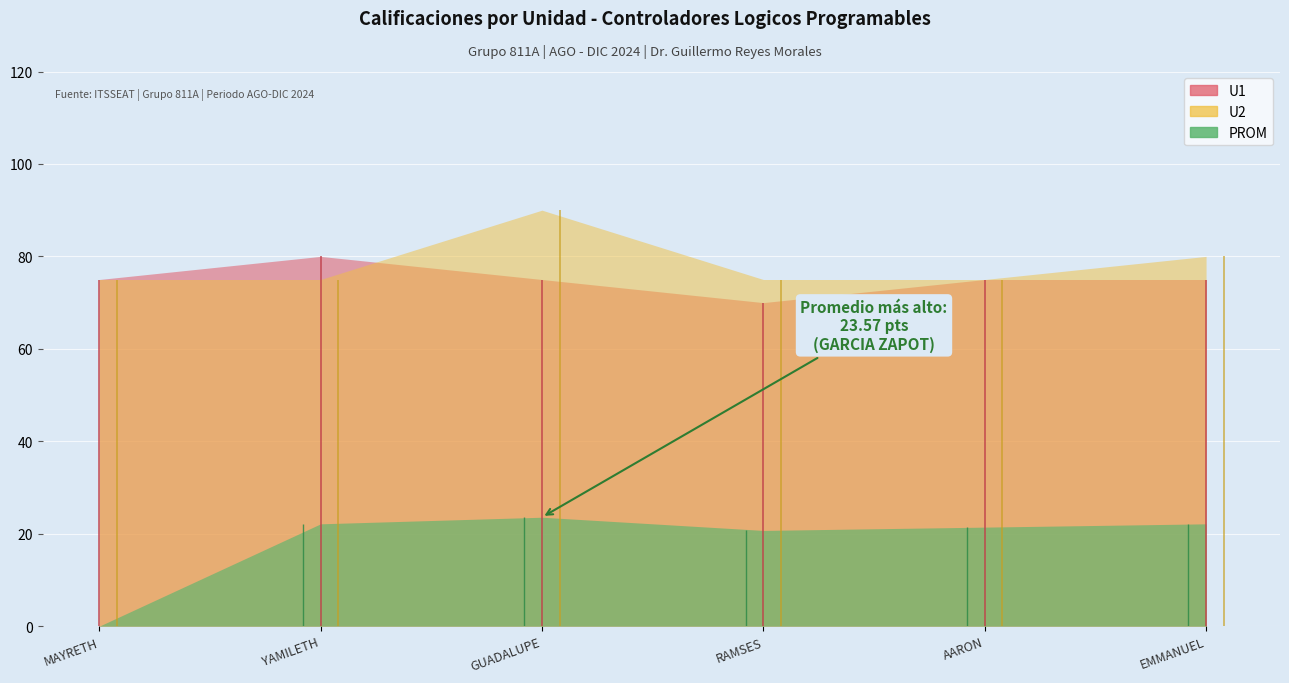

Reading left to right, list all the values displayed in this chart.

U1: BADILLO GARCIA JURADO MAYRETH=75.0	BIX PACHECO YAMILETH=80.0	GARCIA ZAPOT ARANTZA GUADALUPE=75.0	MORALES DAVID JOSE RAMSES=70.0	ORTIZ HERRERA MANUEL AARON=75.0	ROSARIO SOTO EMMANUEL=75.0
U2: BADILLO GARCIA JURADO MAYRETH=75.0	BIX PACHECO YAMILETH=75.0	GARCIA ZAPOT ARANTZA GUADALUPE=90.0	MORALES DAVID JOSE RAMSES=75.0	ORTIZ HERRERA MANUEL AARON=75.0	ROSARIO SOTO EMMANUEL=80.0
PROM: BADILLO GARCIA JURADO MAYRETH=0.0	BIX PACHECO YAMILETH=22.1	GARCIA ZAPOT ARANTZA GUADALUPE=23.6	MORALES DAVID JOSE RAMSES=20.7	ORTIZ HERRERA MANUEL AARON=21.4	ROSARIO SOTO EMMANUEL=22.1